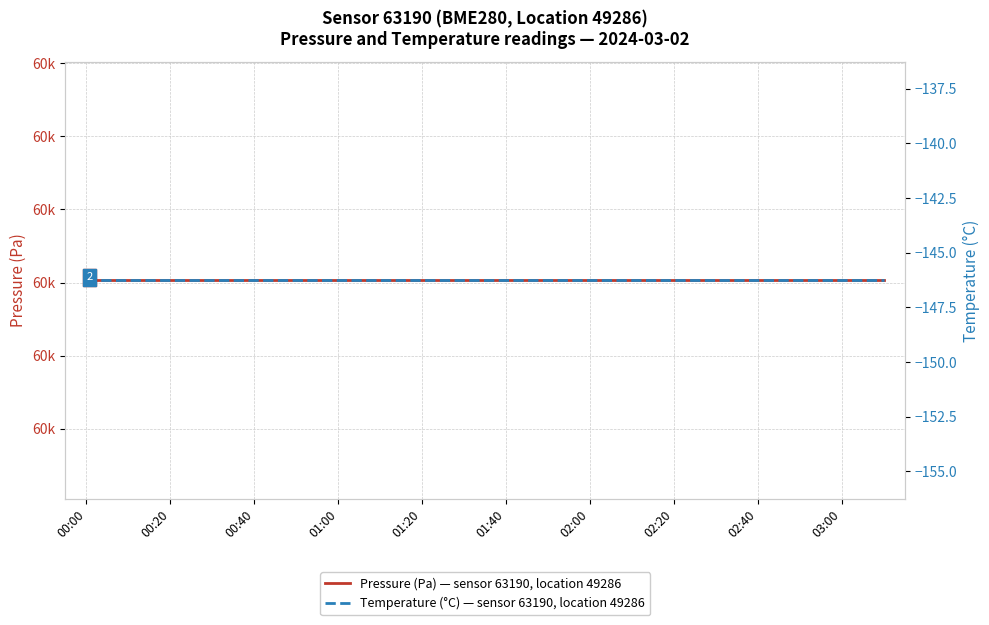

Rank the series by their maximum value, from highest to lowest.

pressure, temperature